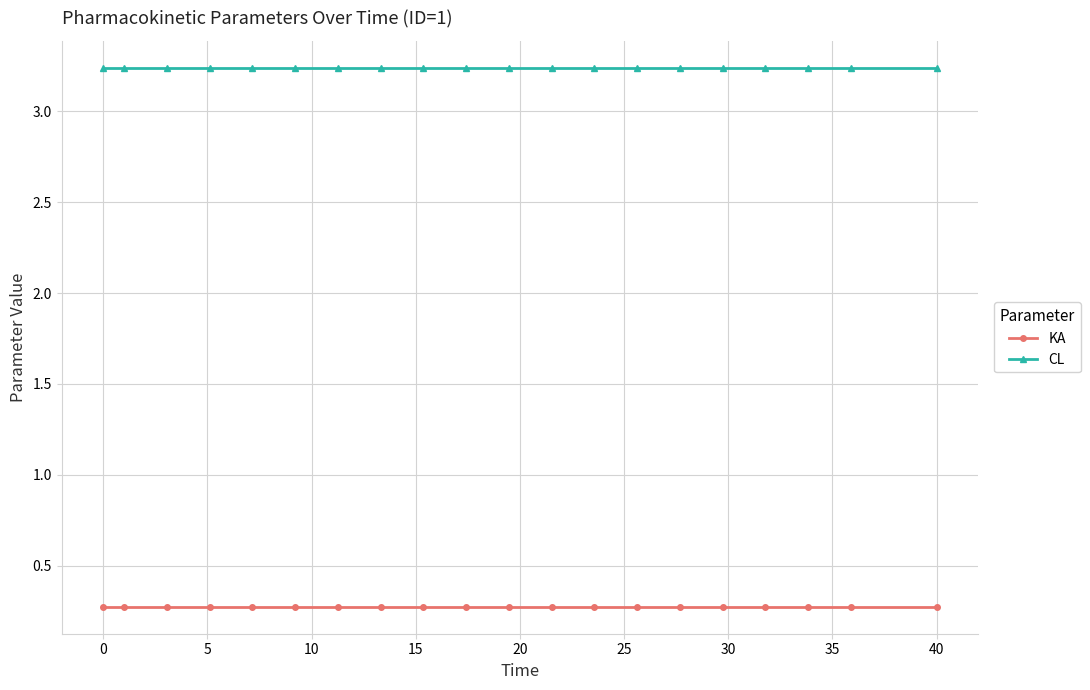

What is the smallest value displayed?

0.3